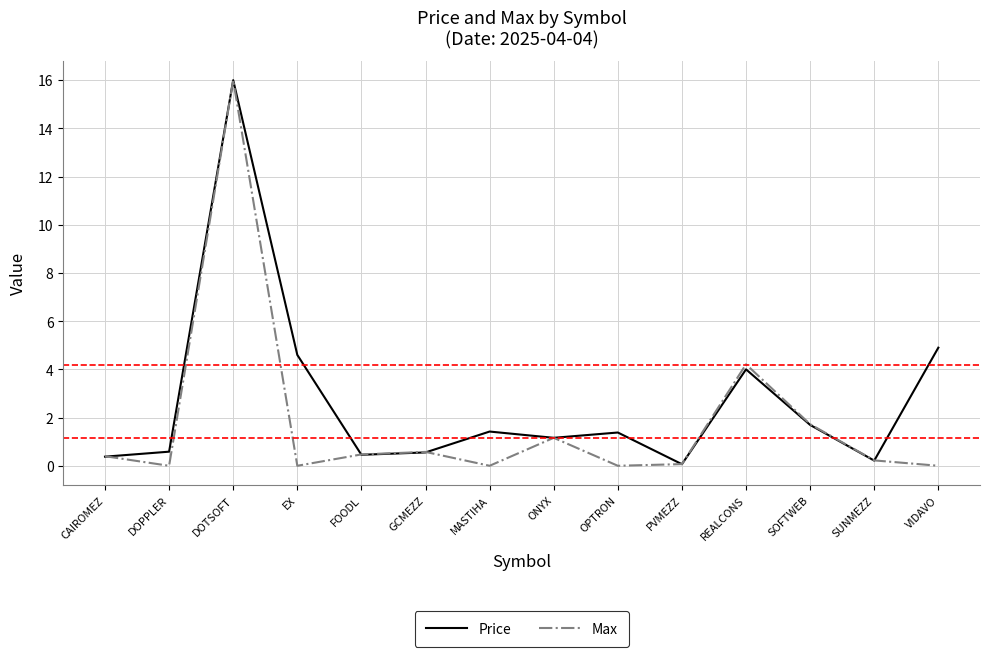

True or false: Price has a value of 1.4 at OPTRON.

True